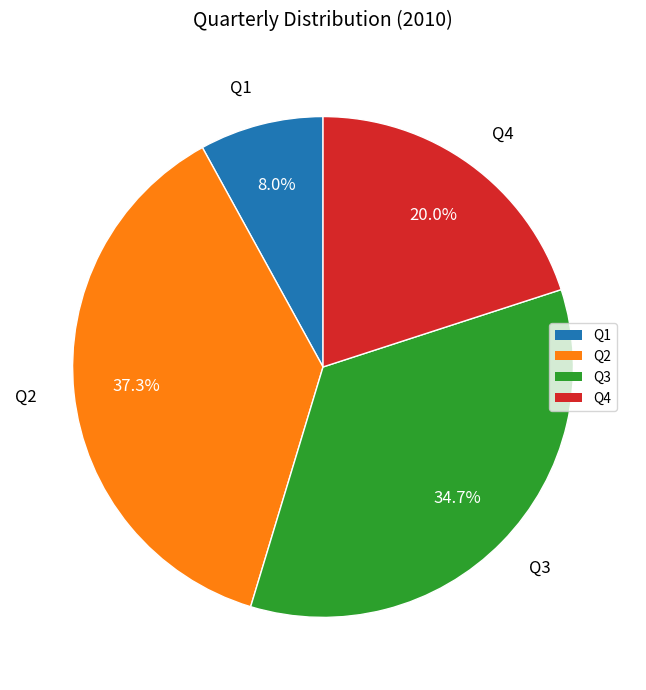

What percentage is NOT represented by Q4?

80.0%